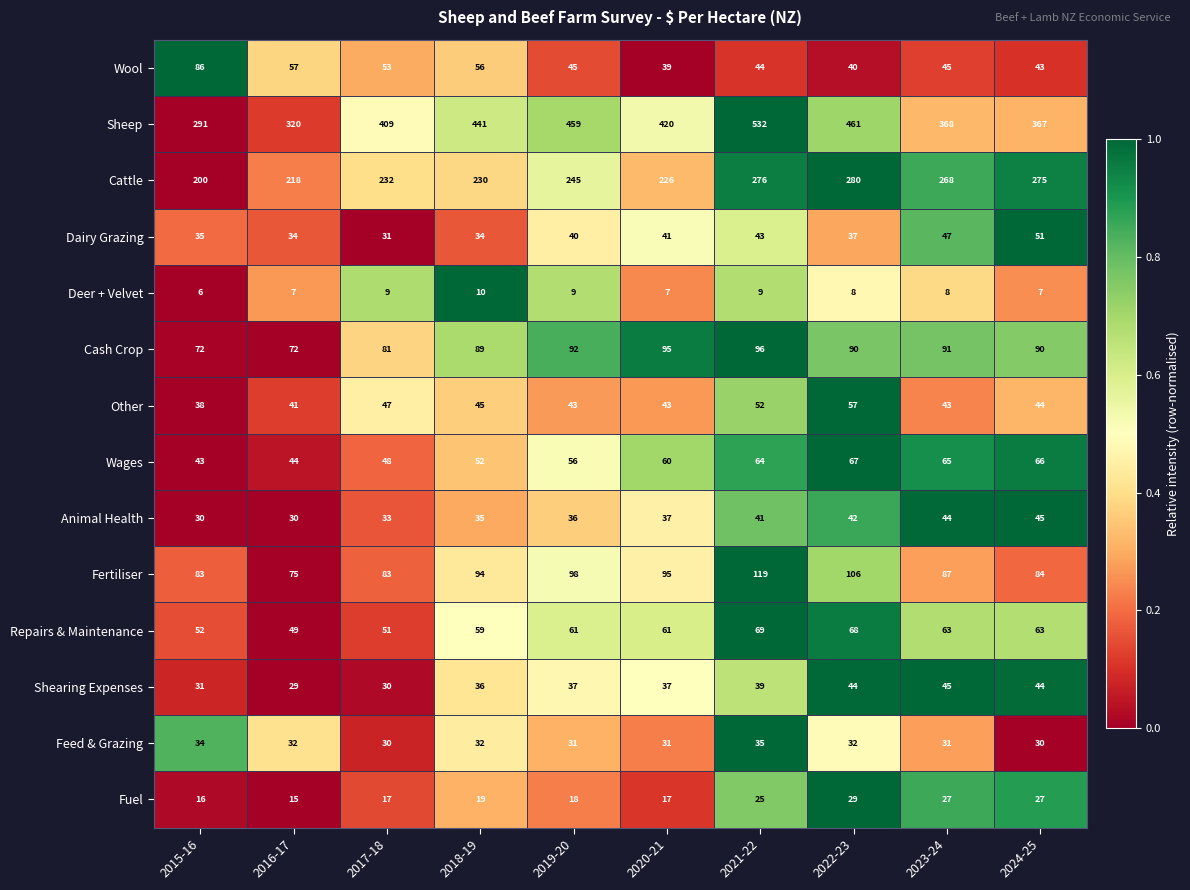

At which label does Shearing Expenses reach its minimum?

2016-17